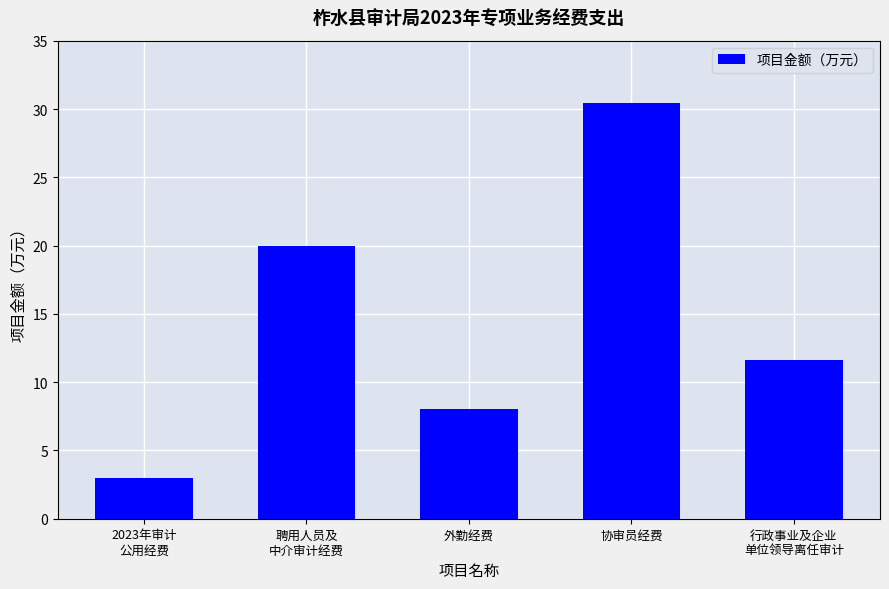

Reading left to right, list all the values displayed in this chart.

3.0	20.0	8.0	30.4	11.6